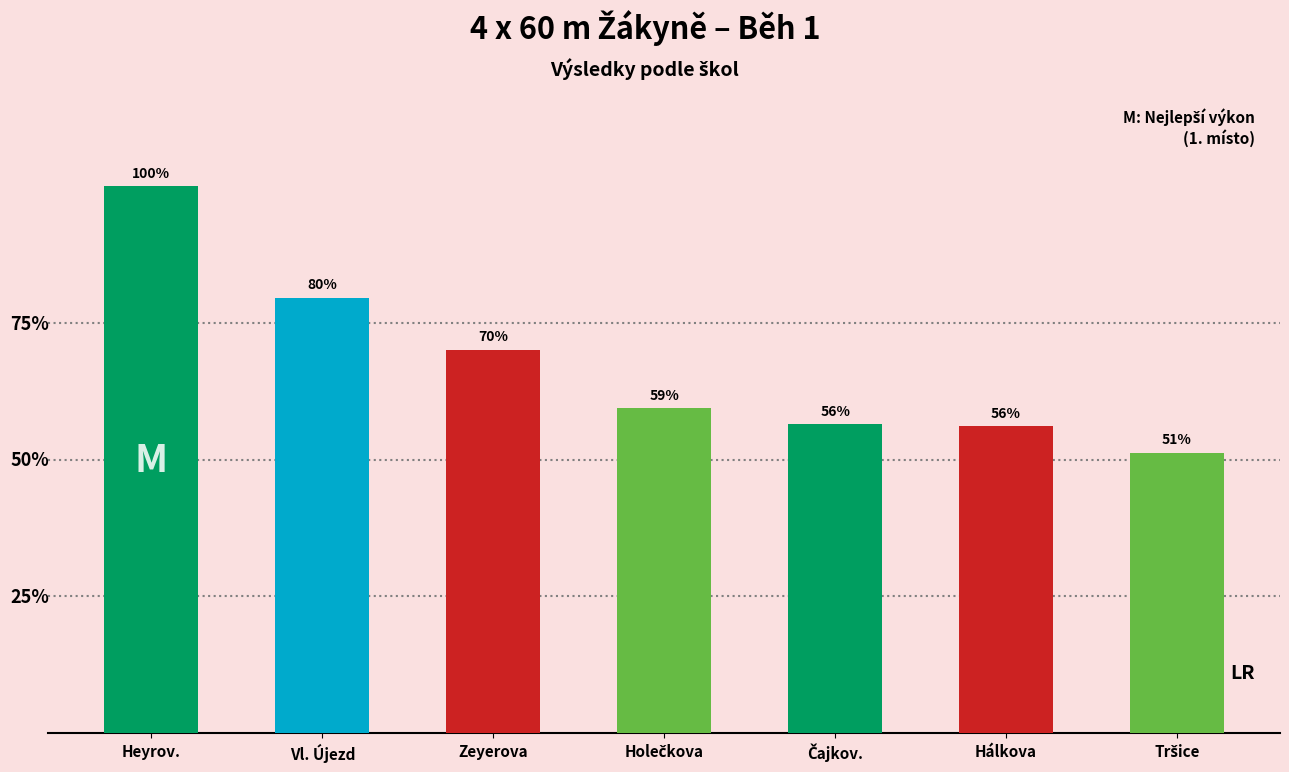

Does the chart contain any negative values?

No